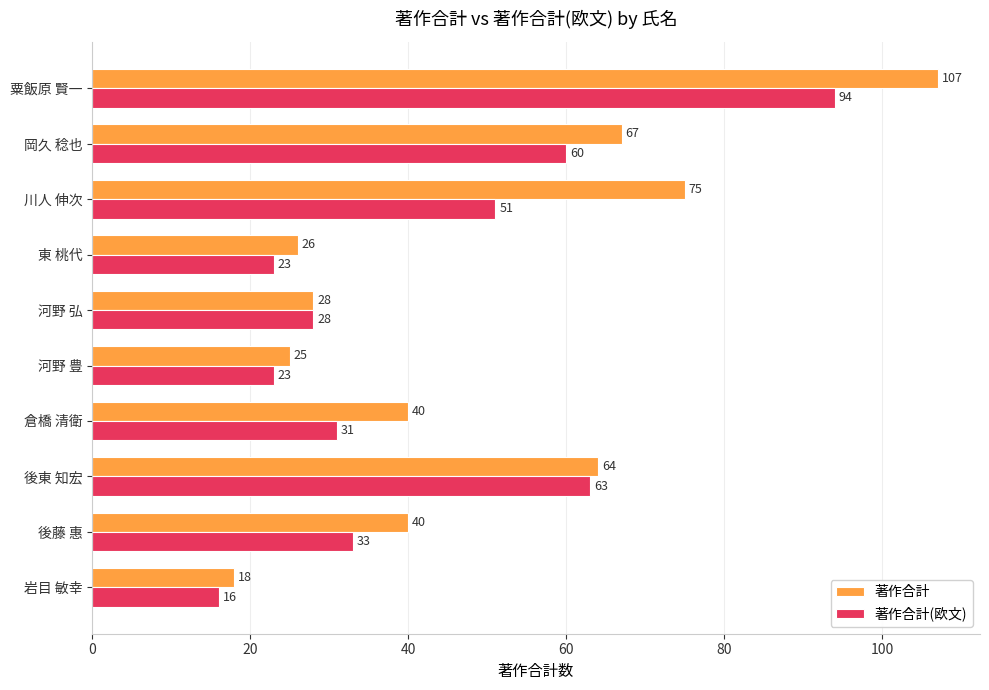

Which series has the widest spread of values?

著作合計